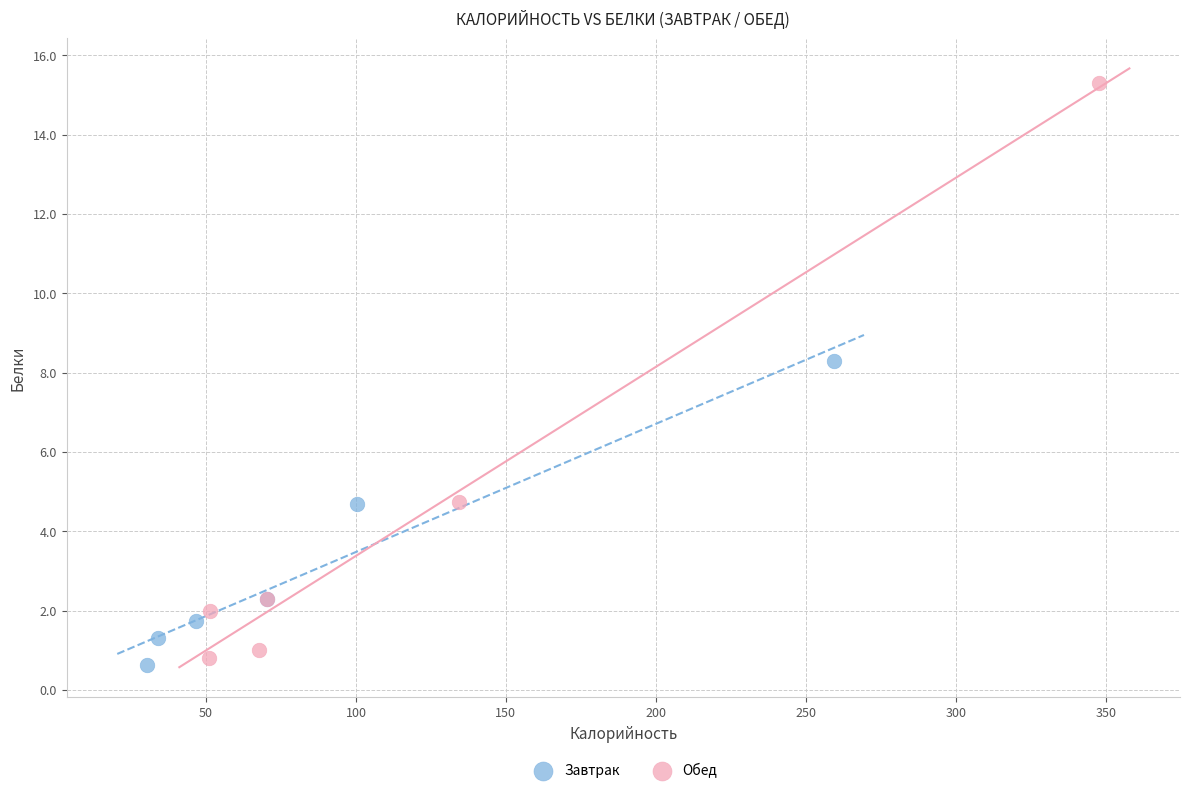

Which series reaches the maximum Y coordinate?

Обед